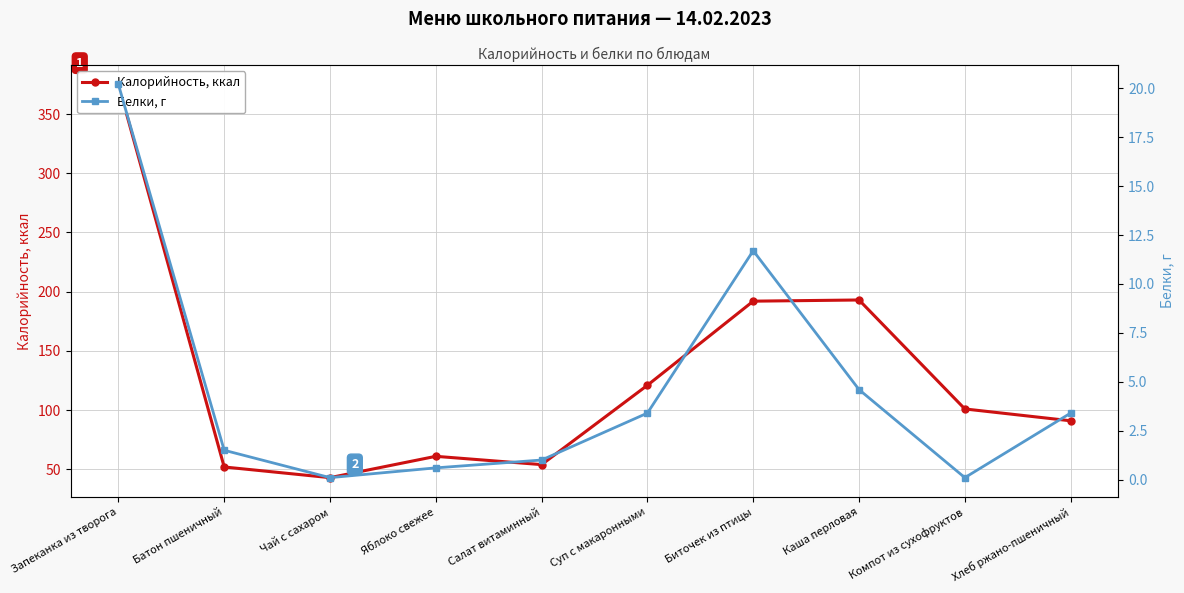

Which series has the largest total across all categories?

Калорийность, ккал